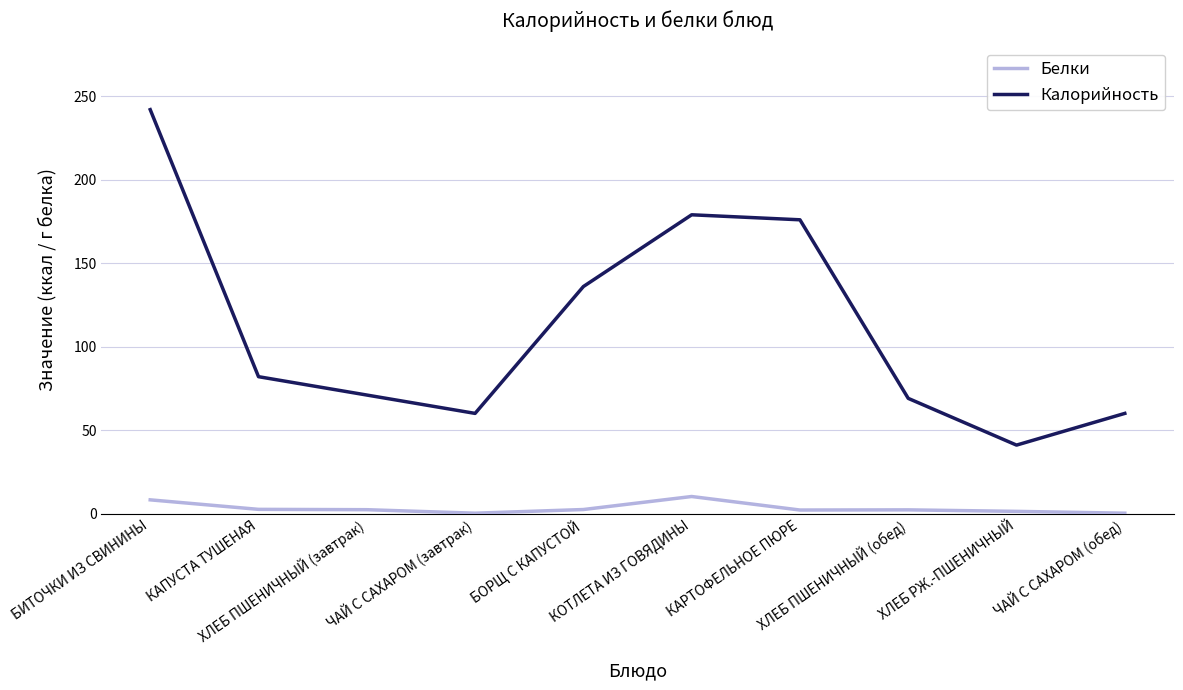

Rank the series by their average value, from lowest to highest.

Белки, Калорийность